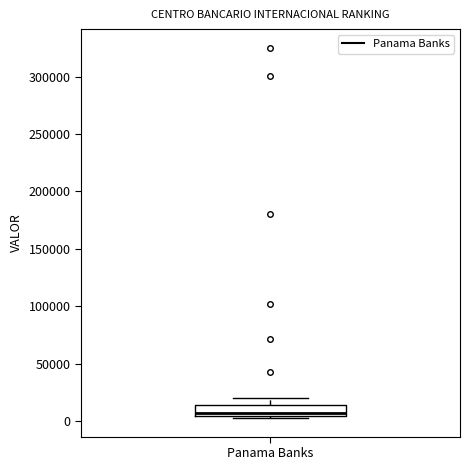

Where is the lower edge of the box for Panama Banks on the y-axis? The values are not printed on the chart, so give them approximately, as read against the axis.

5000